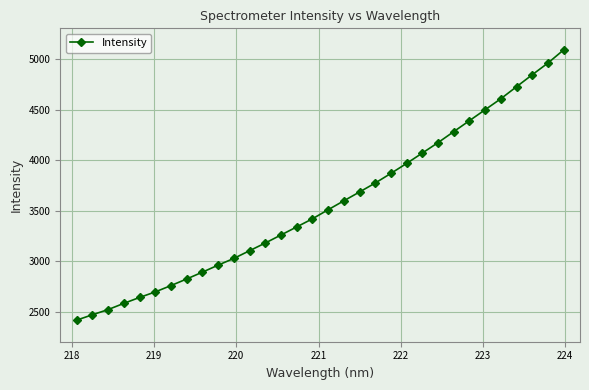

What is the value of the 15th point from the left?

3339.1